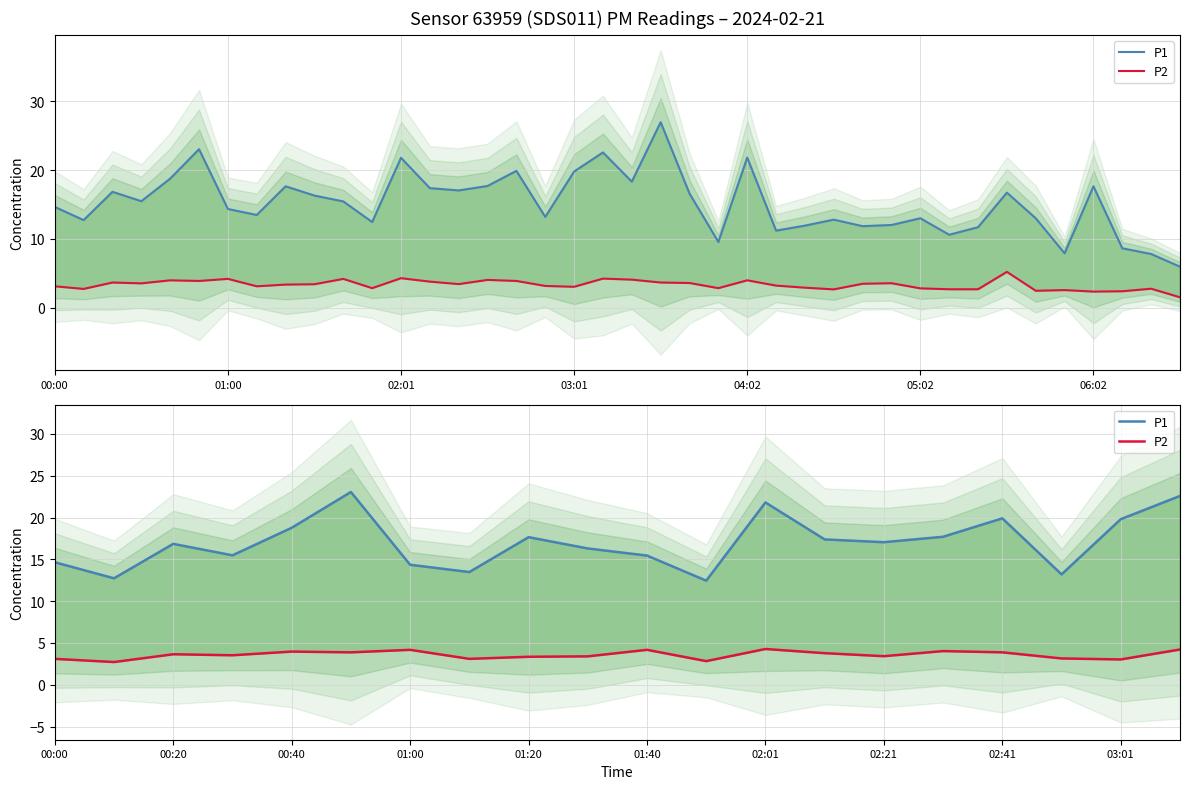

Which series has the largest range (max minus min)?

P1